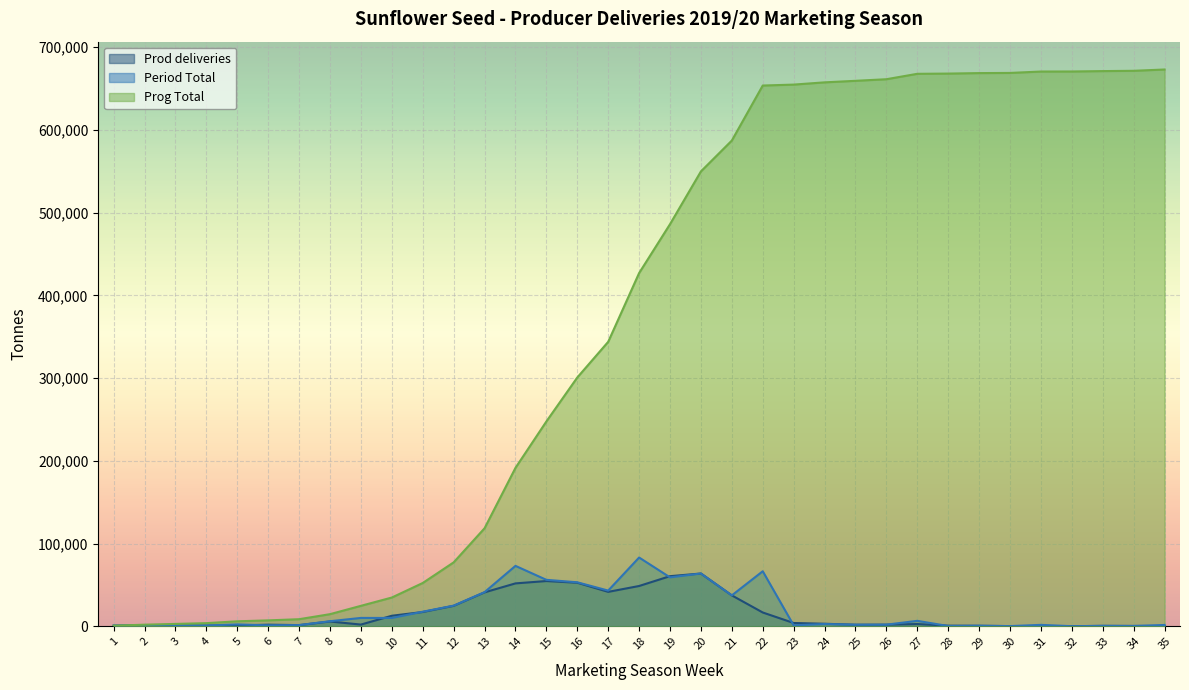

True or false: Prog Total and Period Total cross at least once.

False